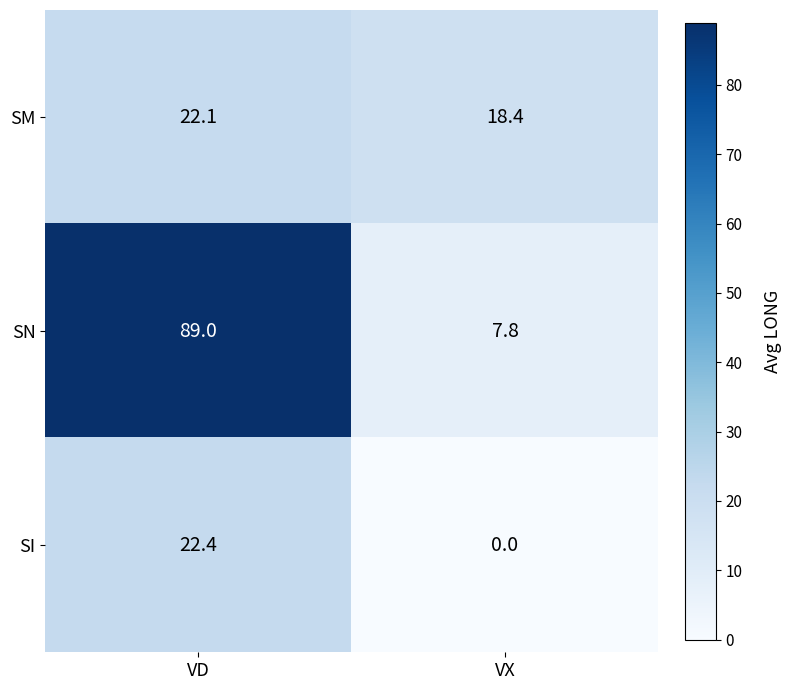

Between VD and VX, which series saw the biggest shift?

SN